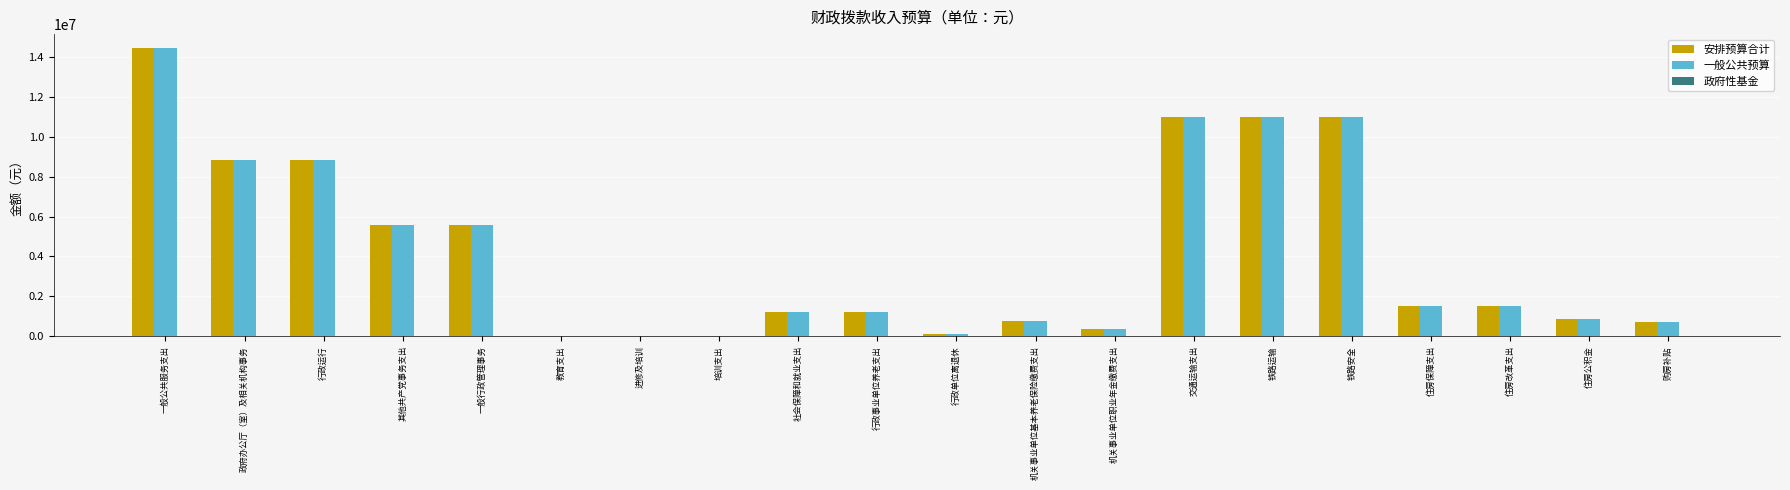

Is the value of 安排预算合计 at 教育支出 greater than the value of 一般公共预算 at 行政事业单位养老支出?

No